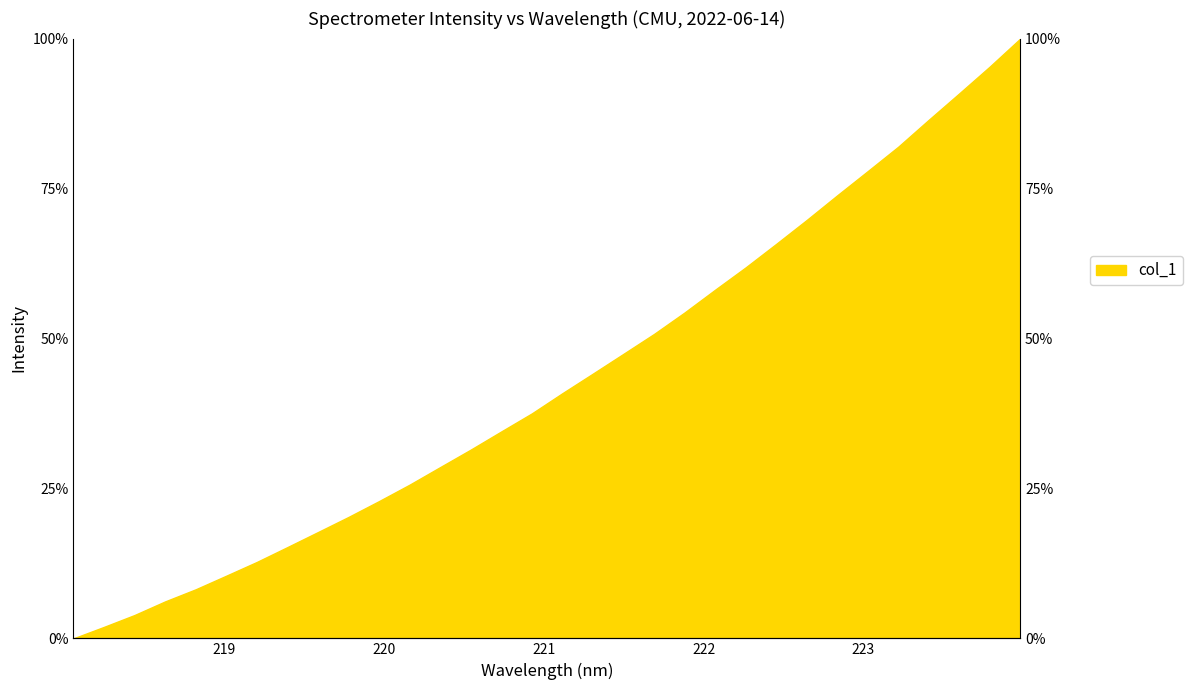

Reading right to left, what are all the values shown in this chart?

223.9802=100.0	223.7895=95.3	223.5987=90.9	223.408=86.5	223.2172=82.0	223.0264=77.9	222.8355=73.9	222.6447=69.7	222.4538=65.8	222.263=61.8	222.0721=58.1	221.8812=54.3	221.6902=50.8	221.4993=47.4	221.3083=44.1	221.1174=40.9	220.9264=37.5	220.7354=34.5	220.5444=31.5	220.3533=28.6	220.1623=25.6	219.9712=22.9	219.7801=20.2	219.589=17.7	219.3979=15.2	219.2067=12.7	219.0156=10.5	218.8244=8.2	218.6332=6.2	218.442=3.9	218.2508=1.9	218.0596=0.0